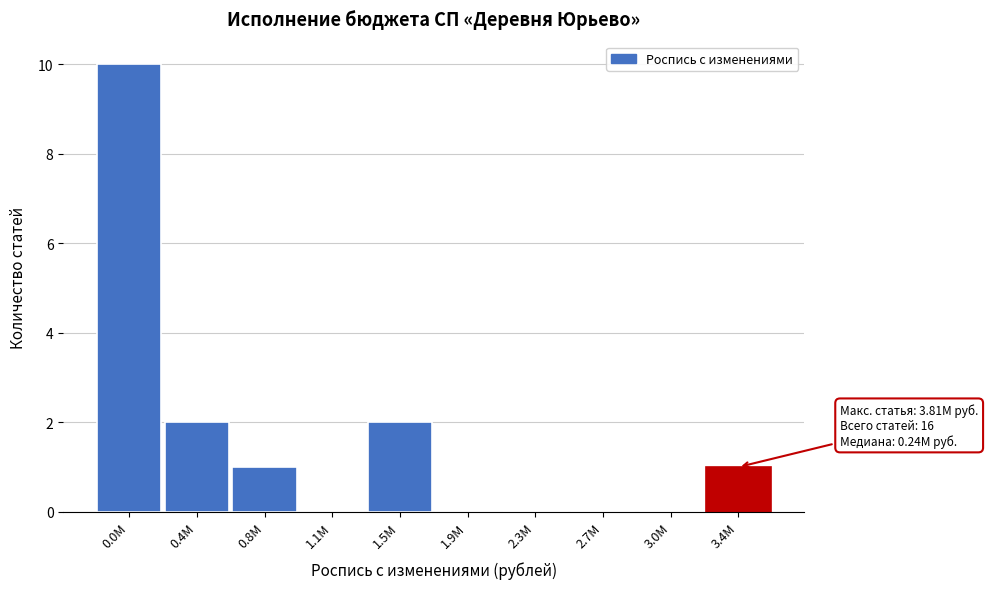

Reading left to right, list all the values displayed in this chart.

0.0M=10	0.4M=2	0.8M=1	1.1M=0	1.5M=2	1.9M=0	2.3M=0	2.7M=0	3.0M=0	3.4M=1